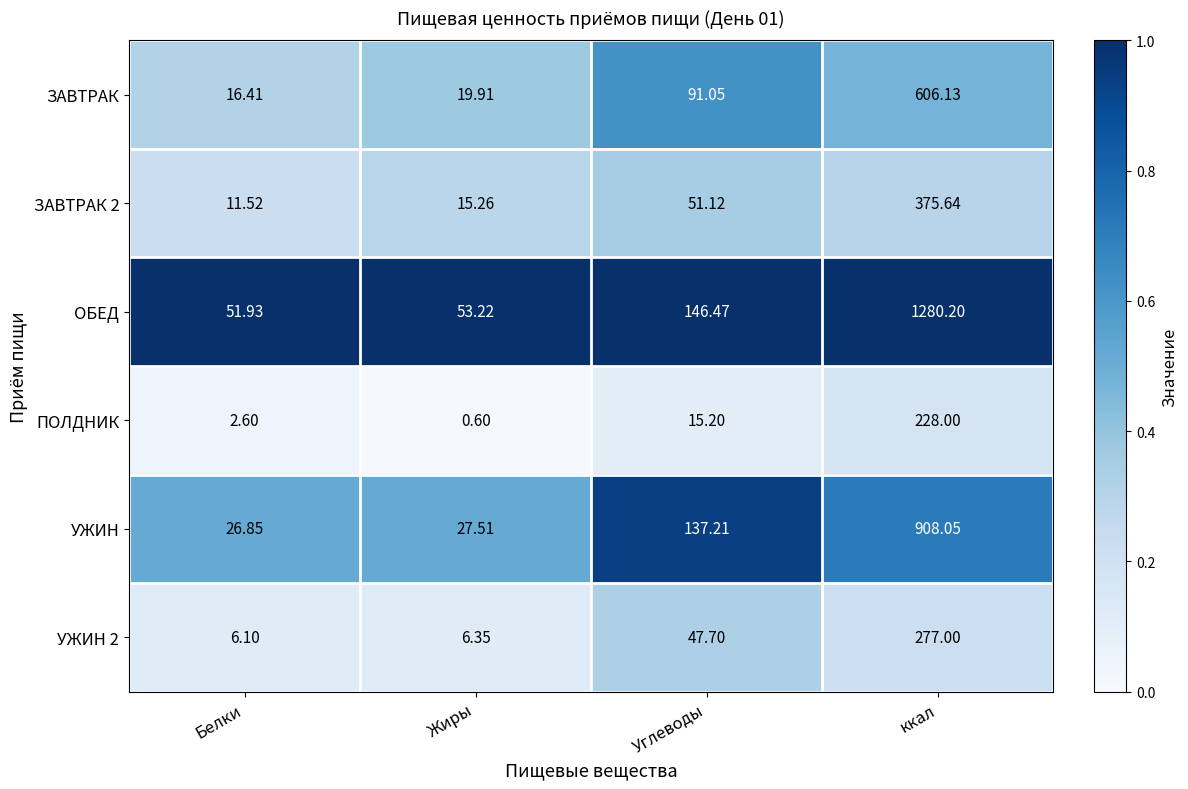

At how many categories does at least one series exceed 0?

4